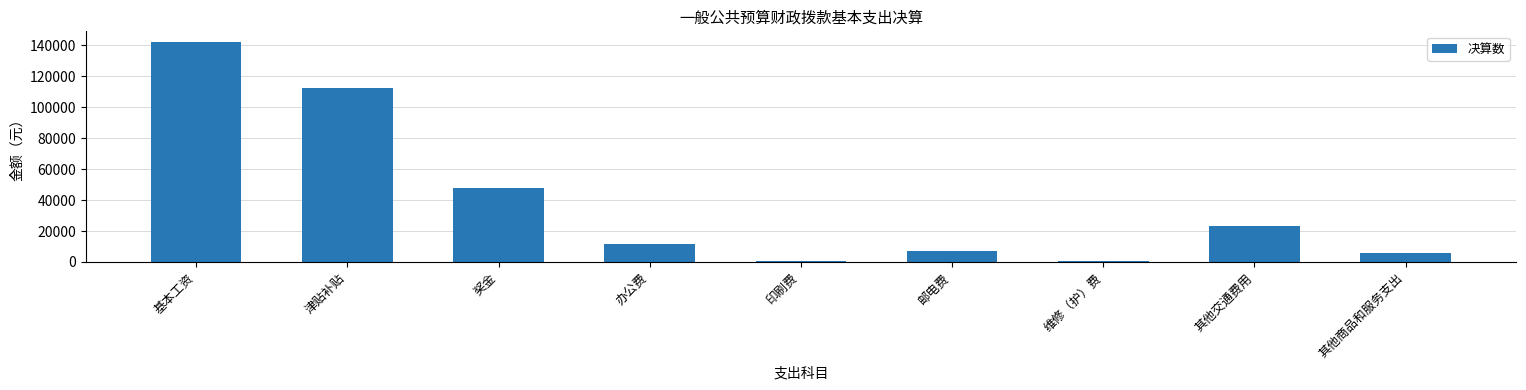

Where is the data nearest to the value 71410?

奖金